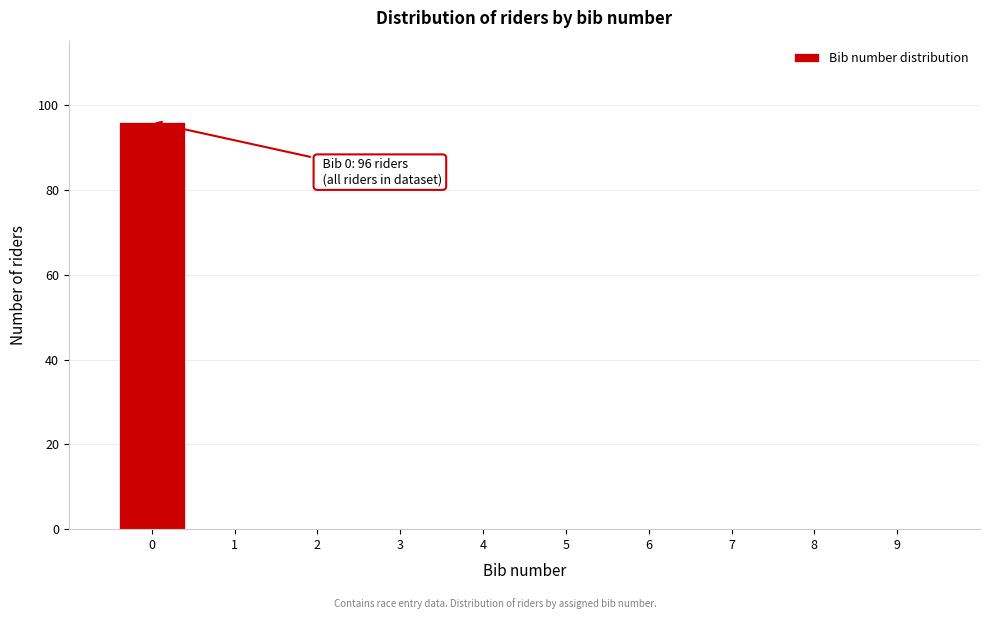

Which range on the x-axis has the tallest bar?

-0.5 to 0.5